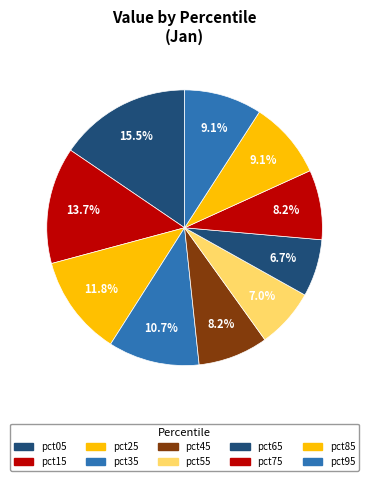

How many segments does this pie chart have?

10